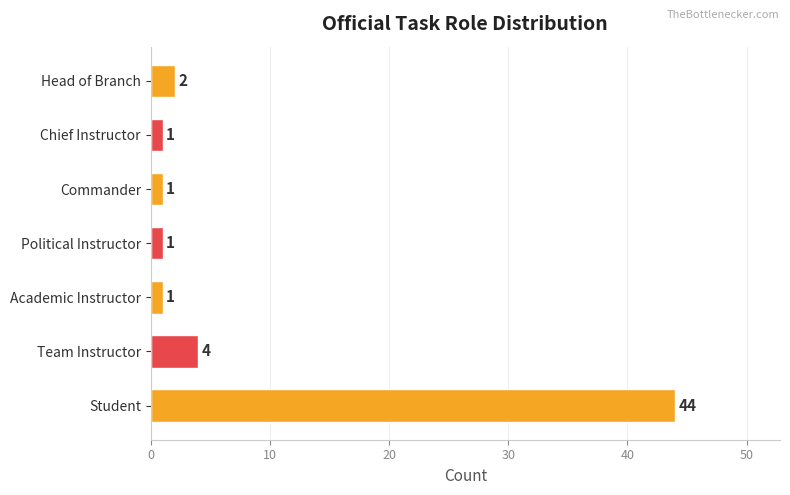

Which label corresponds to the largest value in the chart?

Student